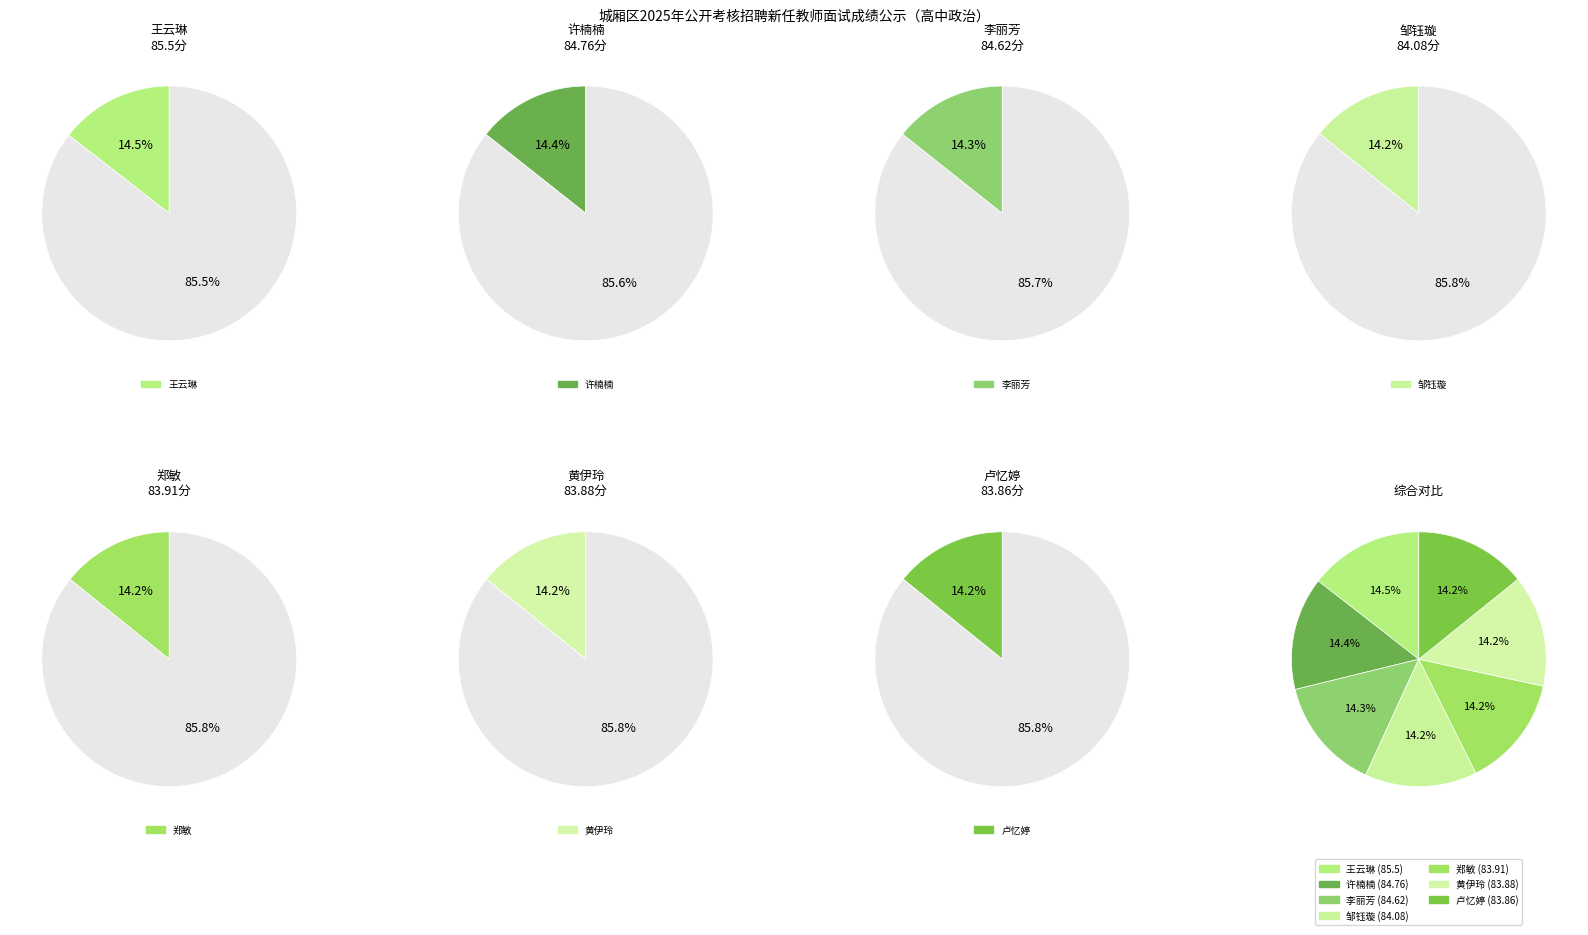

Is 李丽芳 the majority of the pie?

No